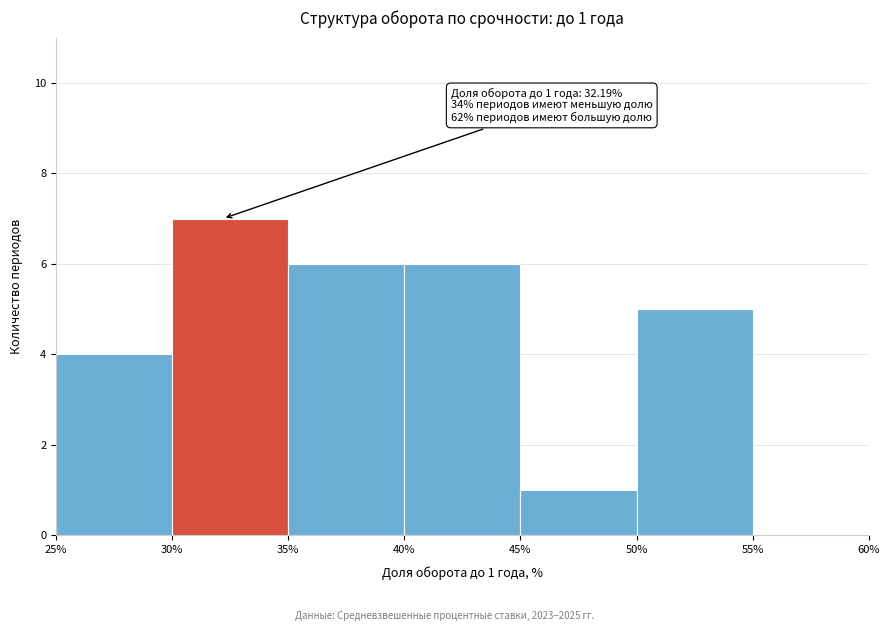

Which range on the x-axis has the tallest bar?

30% to 35%